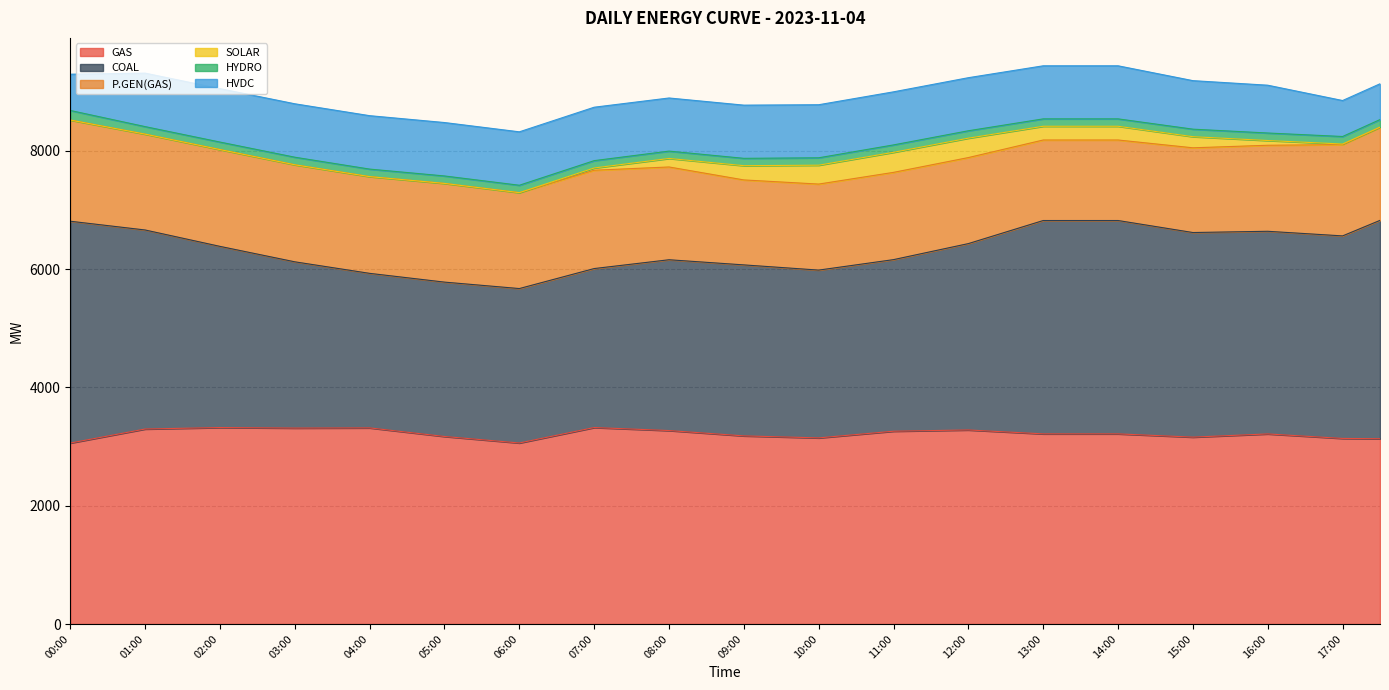

At which category does the chart reach its minimum across all series?

00:00